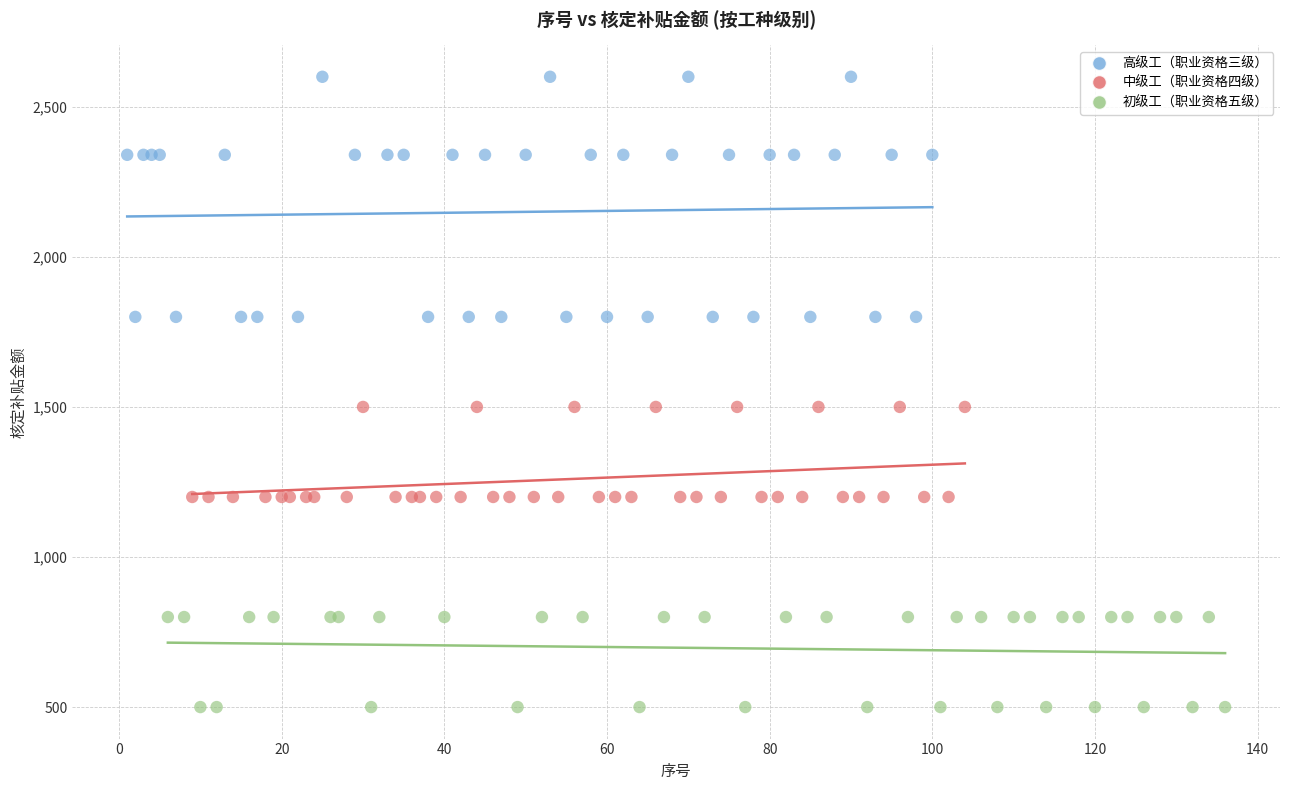

Which series has the widest spread of Y values?

高级工（职业资格三级）